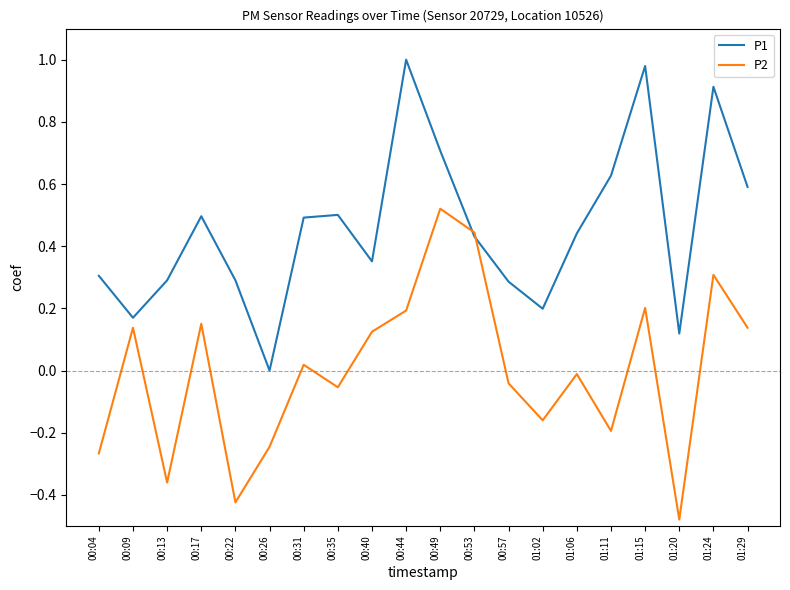

What position from the right is 00:22?

16